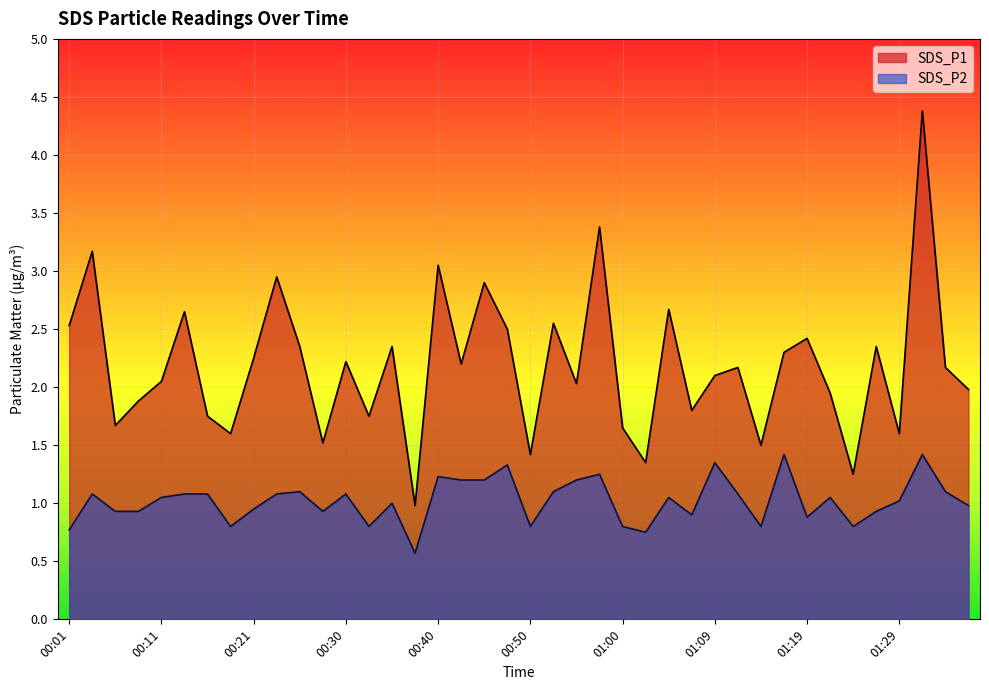

True or false: SDS_P1 and SDS_P2 intersect in this chart.

False